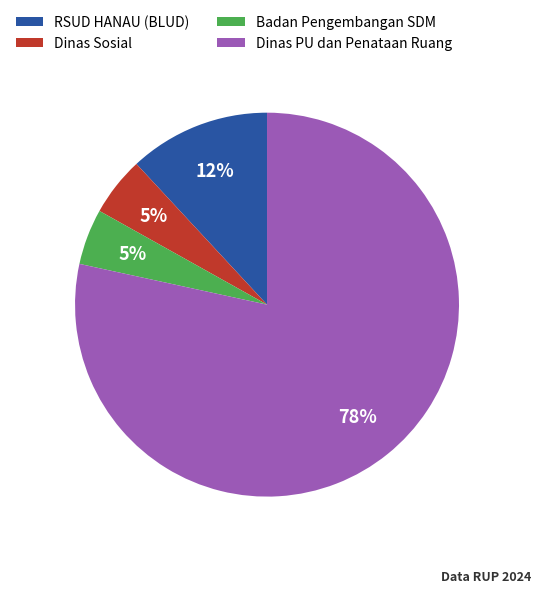

Which has a higher value, Badan Pengembangan SDM or RSUD HANAU (BLUD)?

RSUD HANAU (BLUD)